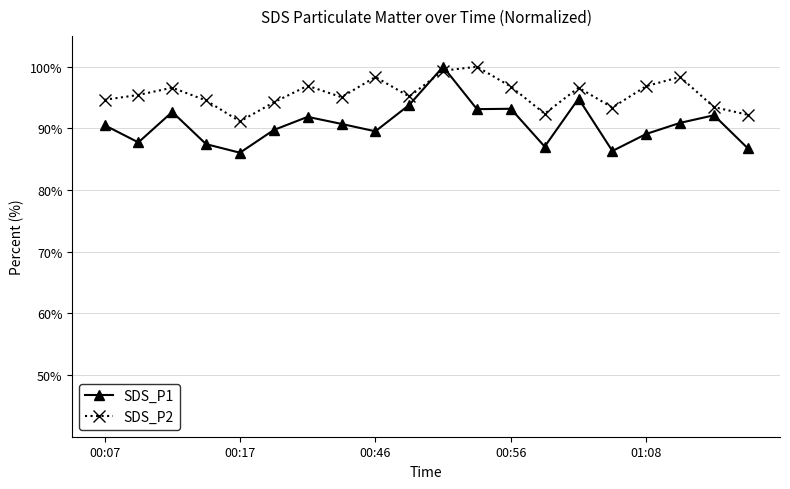

Which series has the largest total across all categories?

SDS_P2